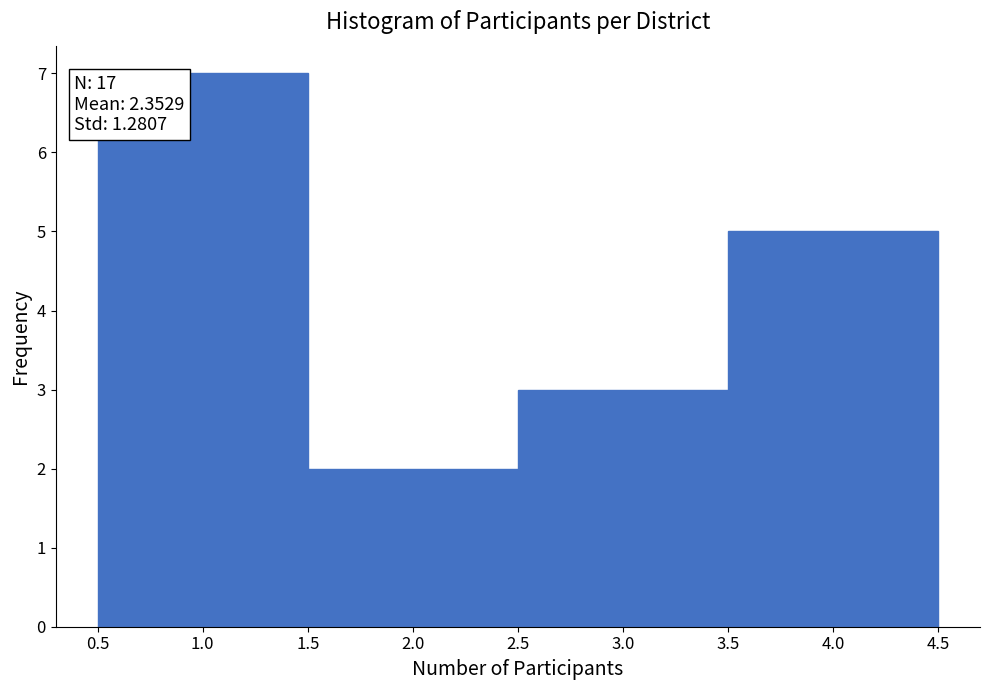

Over which range of the x-axis is the bar tallest?

0.5 to 1.5